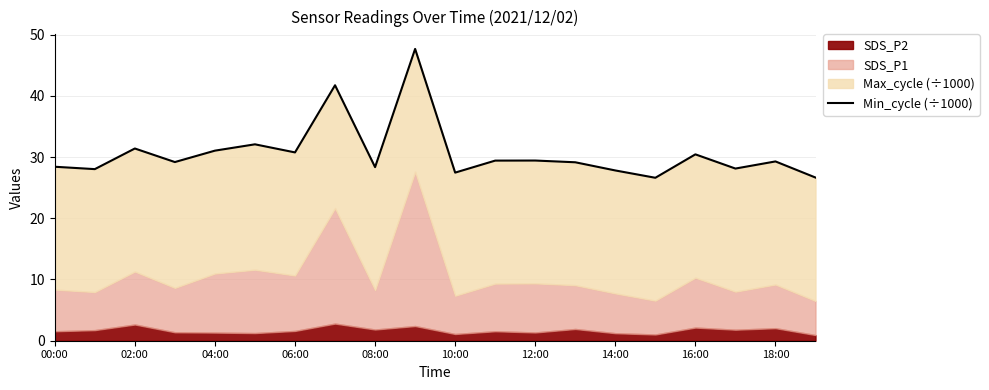

How many interior local valleys (lower than both neighbors) does the data have?

7